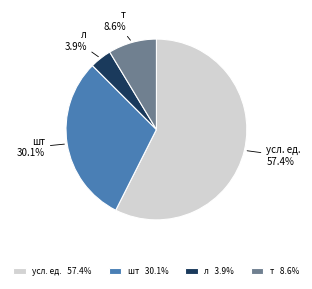

How many segments does this pie chart have?

4